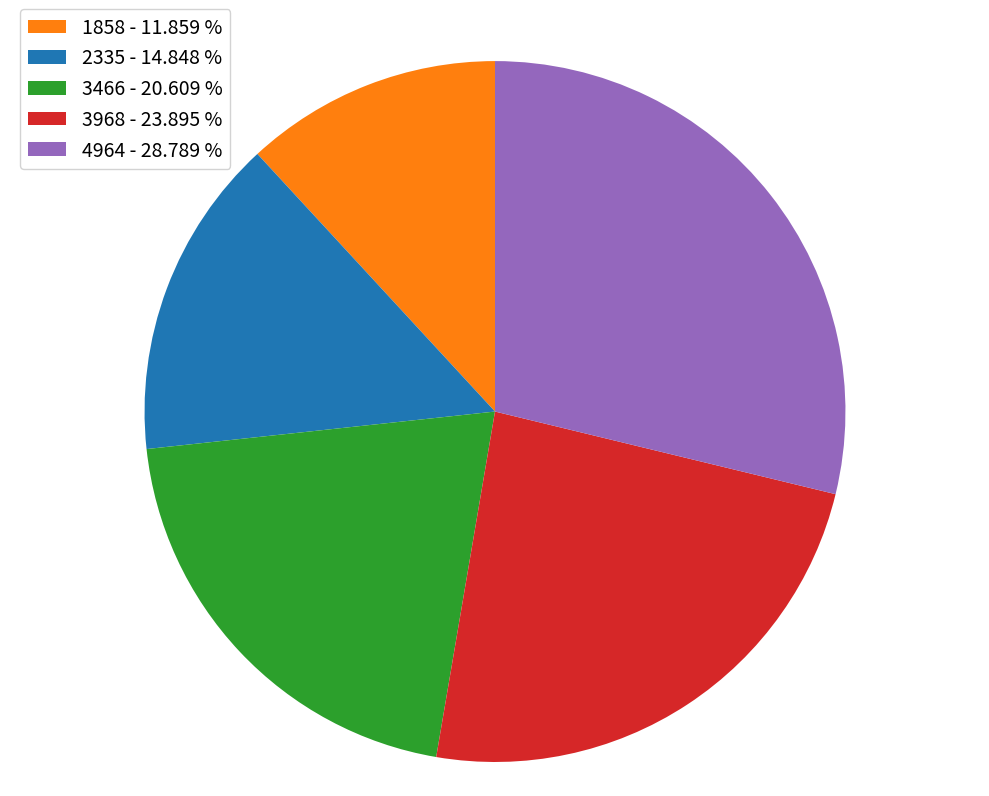

Does 4964 - 28.789 % account for over 50% of the chart?

No